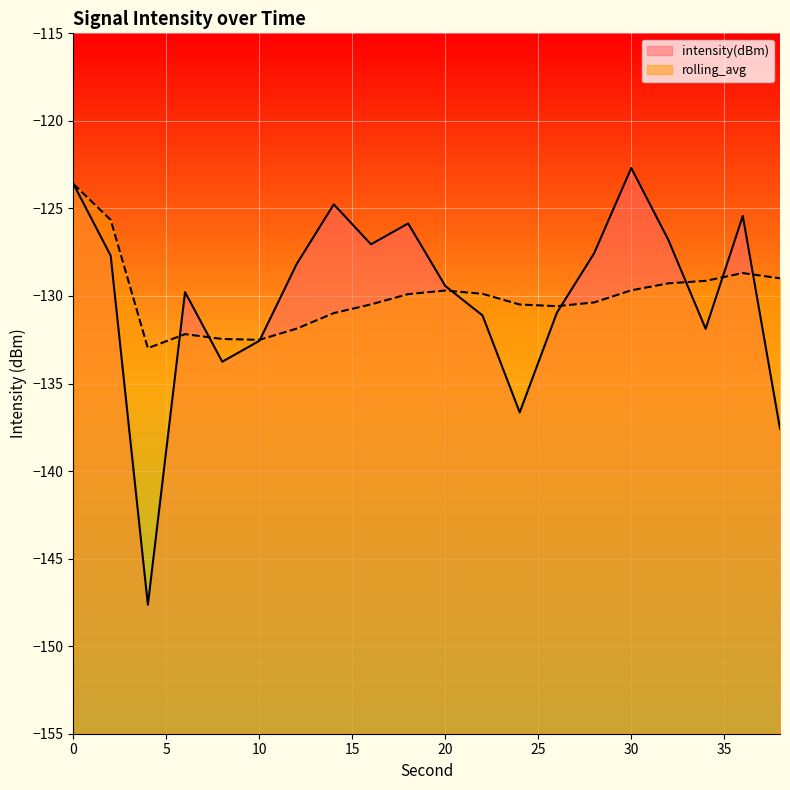

What is the average value of the rolling_avg series?

-130.0